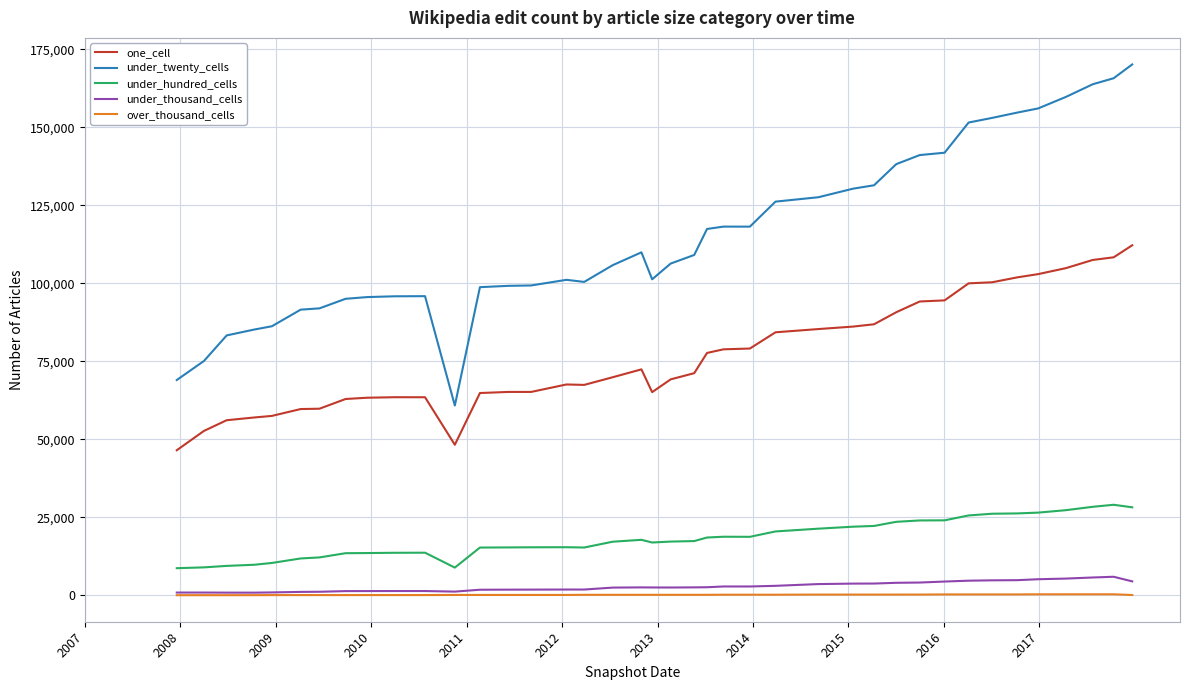

What is the greatest value displayed?

170200